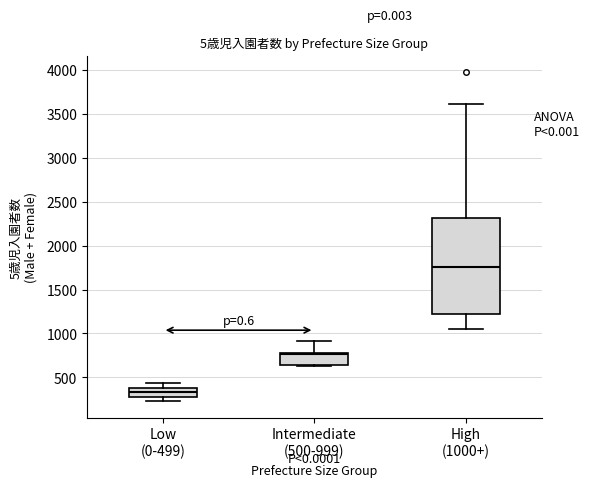

Which box is the tallest, from its lower edge to its upper edge?

High (1000+)